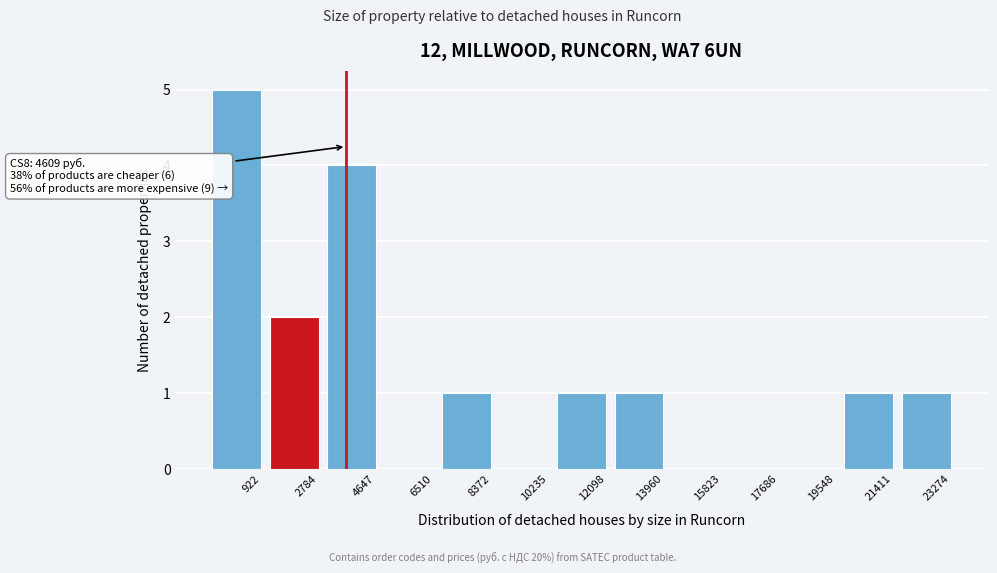

Reading right to left, extract all data points from this chart.

23274=1	21411=1	19548=0	17686=0	15823=0	13960=1	12098=1	10235=0	8372=1	6510=0	4647=4	2784=2	922=5